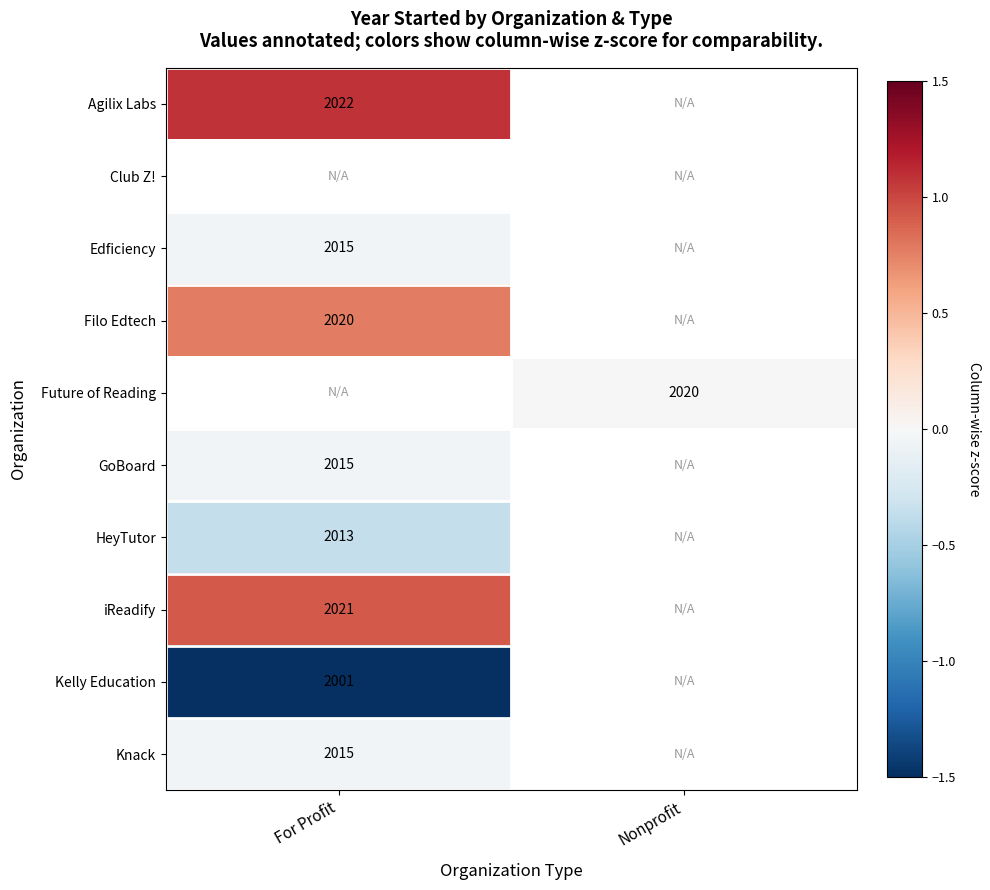

How many values in Kelly Education are below zero?

1